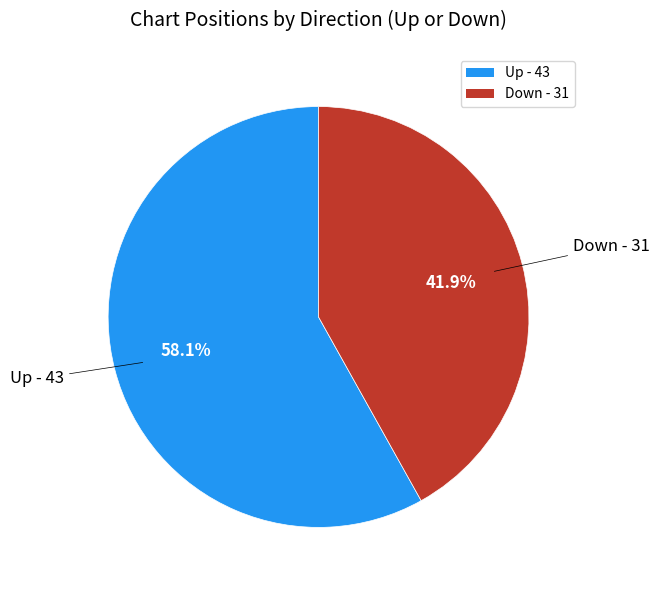

Which has a higher value, Up - 43 or Down - 31?

Up - 43